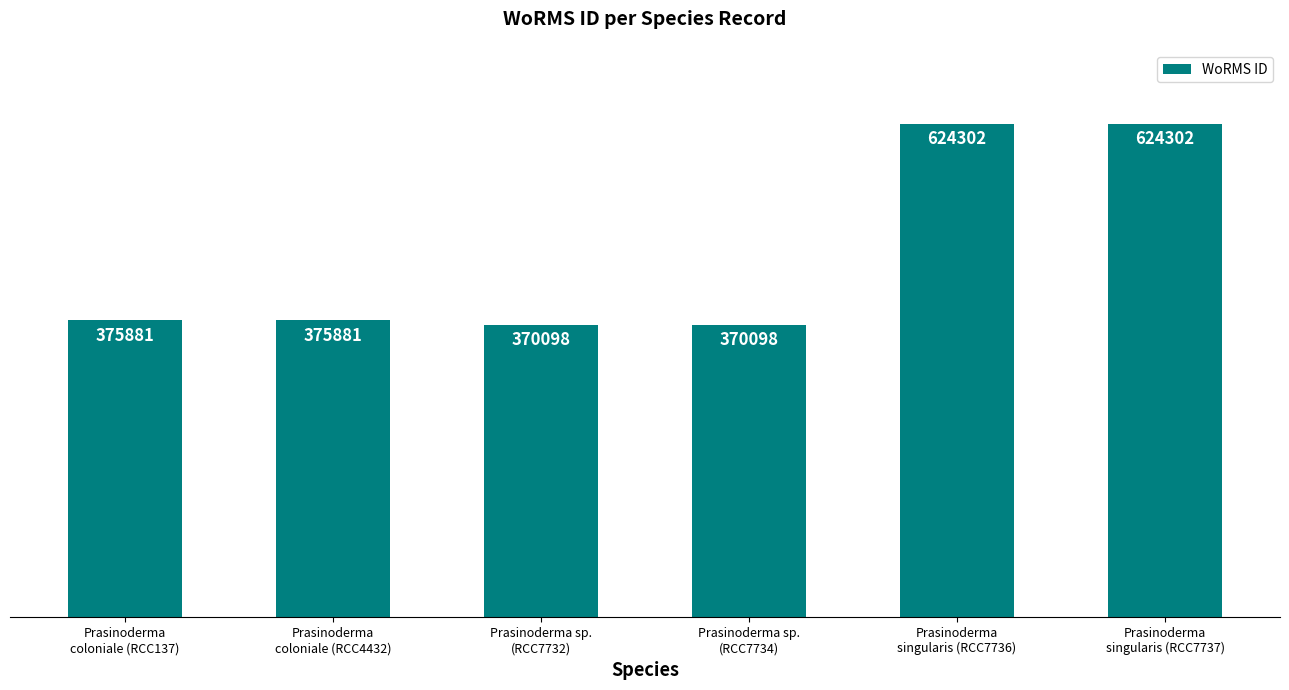

What is the label of the 2nd bar from the left?

Prasinoderma
coloniale (RCC4432)